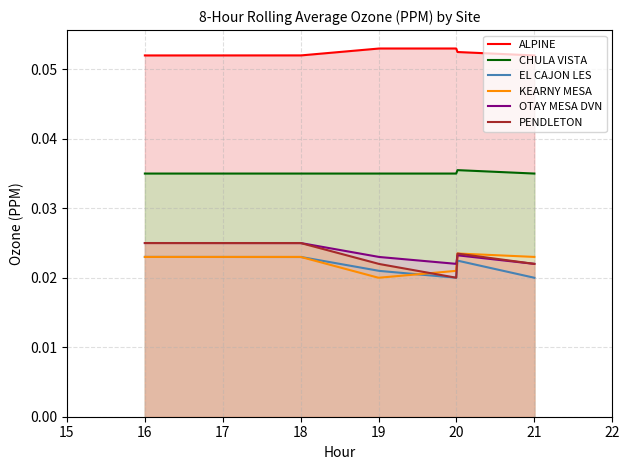

Does the chart have visible grid lines?

Yes